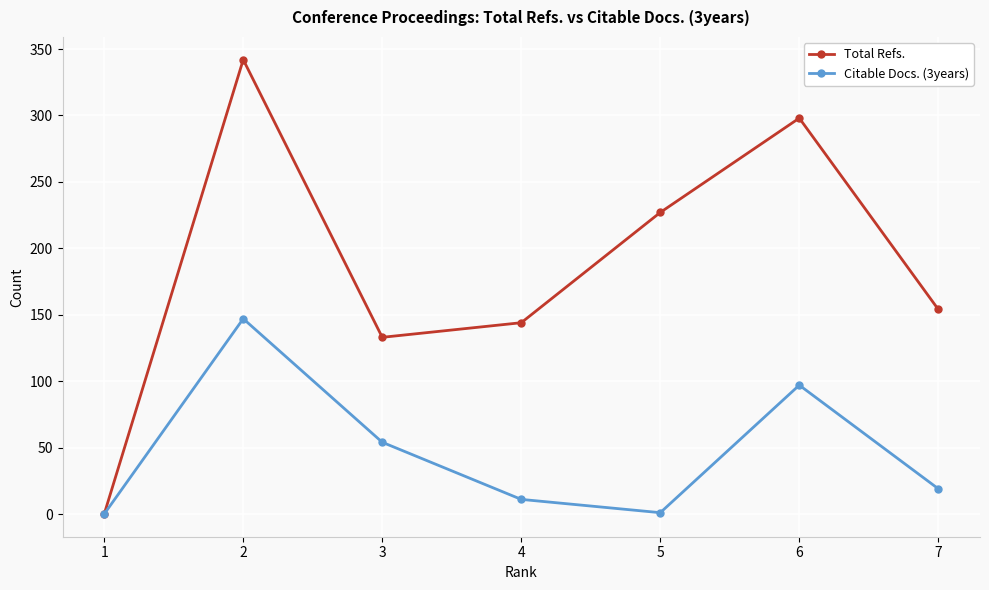

How many interior local valleys does the Citable Docs. (3years) series have?

1